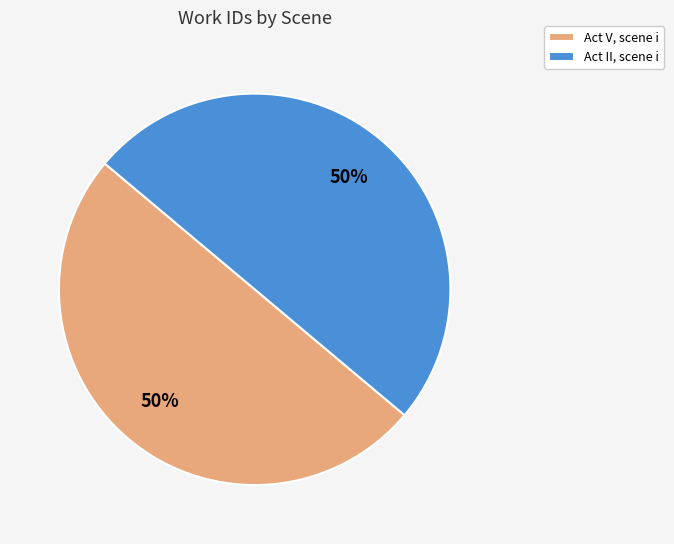

To the nearest percent, what portion does Act II, scene i represent?

50%